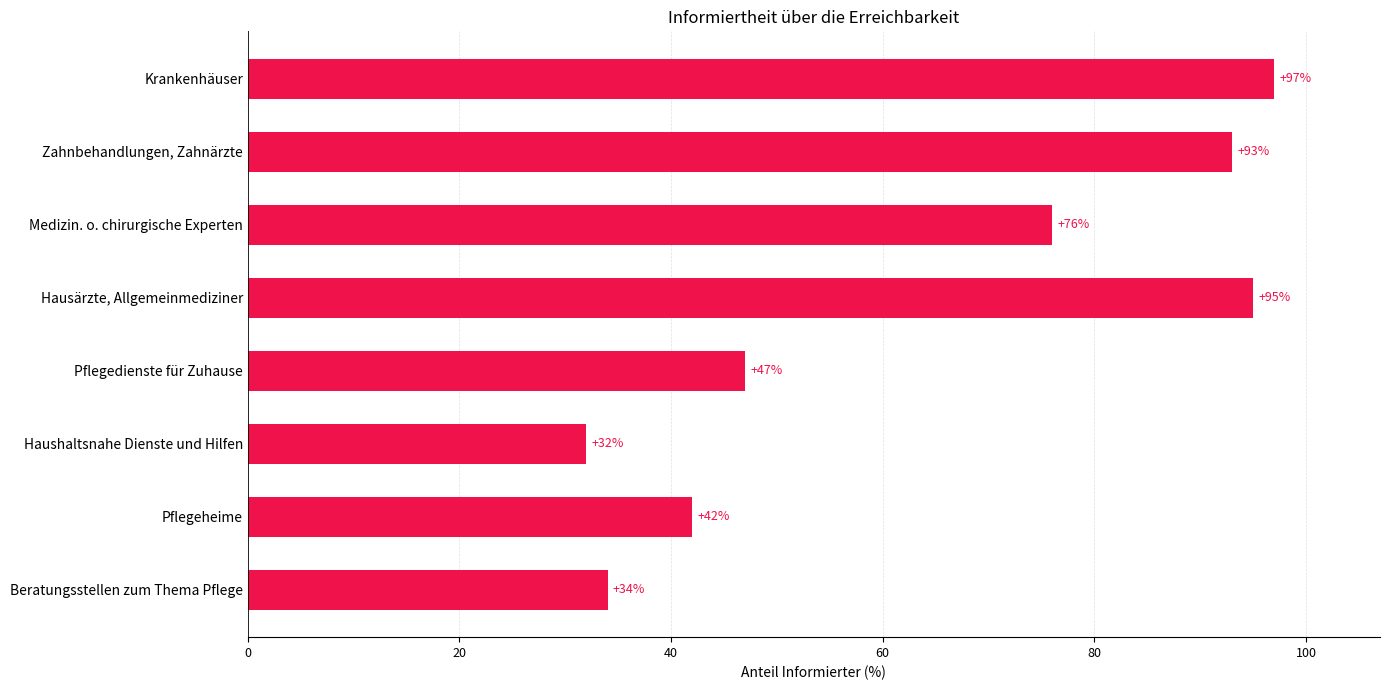

The value at Pflegeheime is 42. True or false?

True